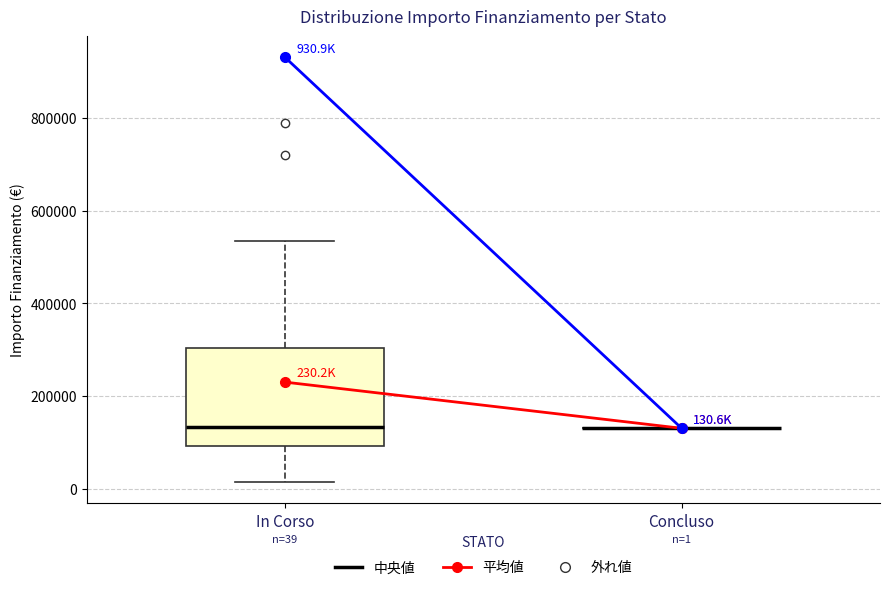

Which box is the tallest, from its lower edge to its upper edge?

In Corso